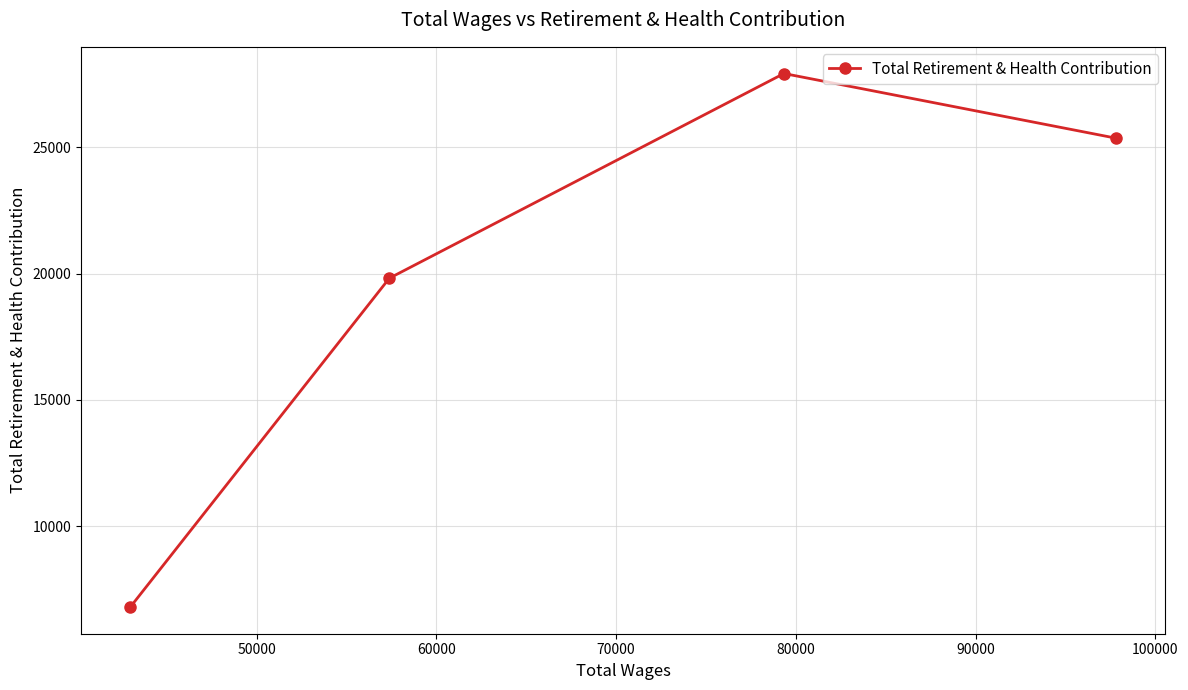

What is the minimum value shown in the chart?

6806